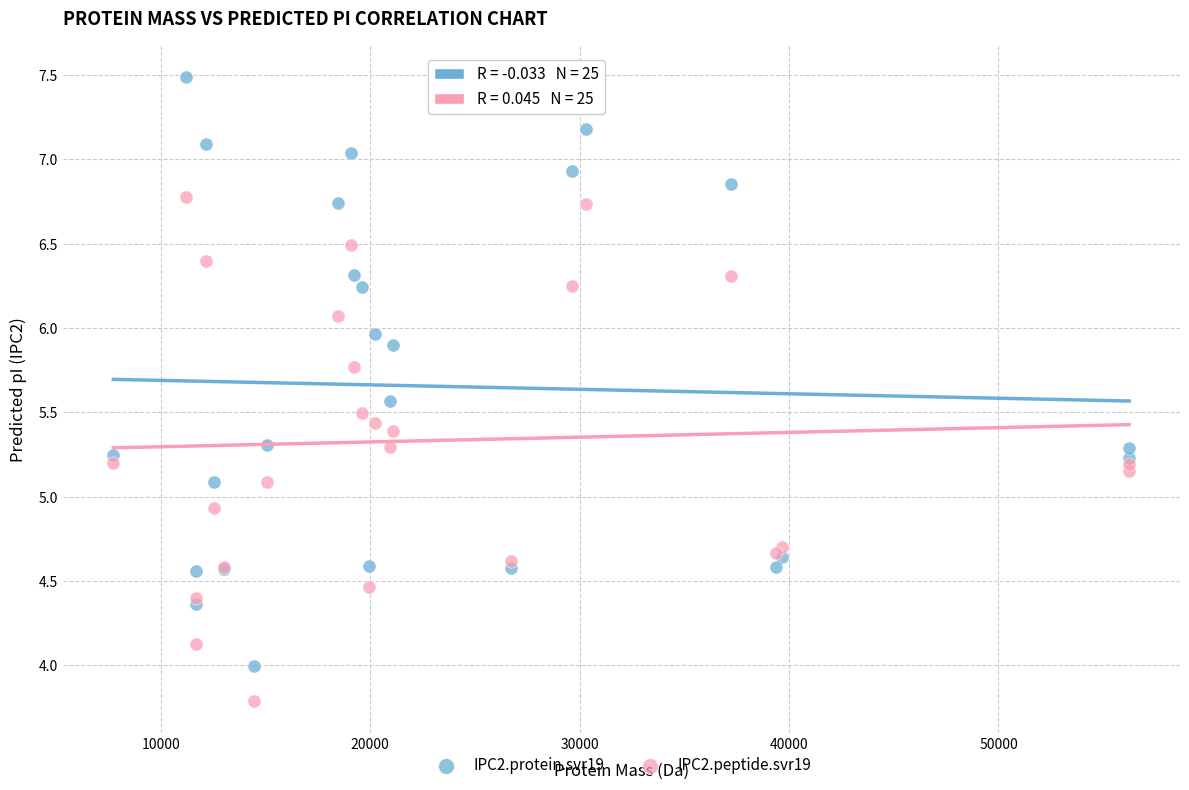

Which series reaches the minimum Y coordinate?

IPC2.peptide.svr19